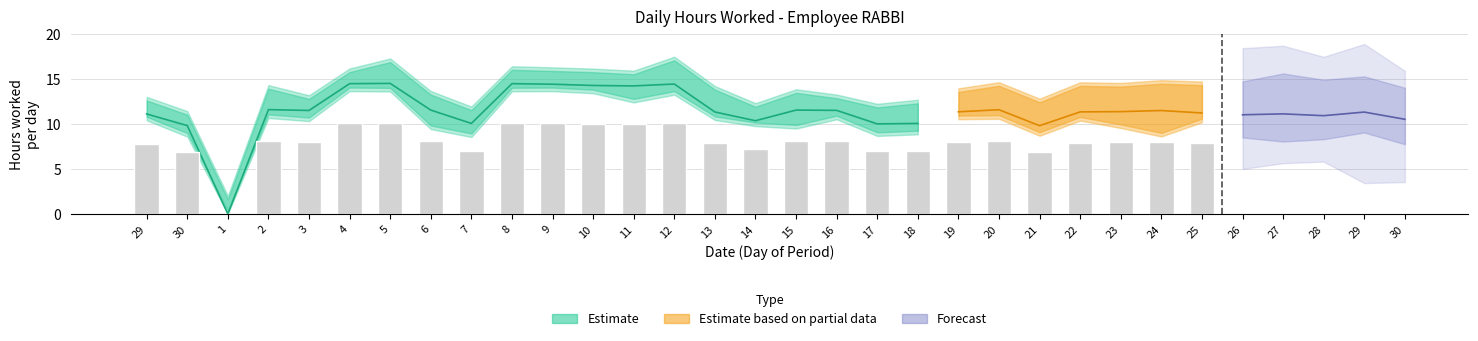

Reading left to right, what are all the values shown in this chart?

11.1	9.8	0.0	11.6	11.5	14.4	14.5	11.5	10.0	14.4	14.4	14.2	14.2	14.4	11.3	10.3	11.5	11.5	10.0	10.0	11.3	11.6	9.8	11.3	11.3	11.5	11.2	11.0	11.1	10.9	11.3	10.5